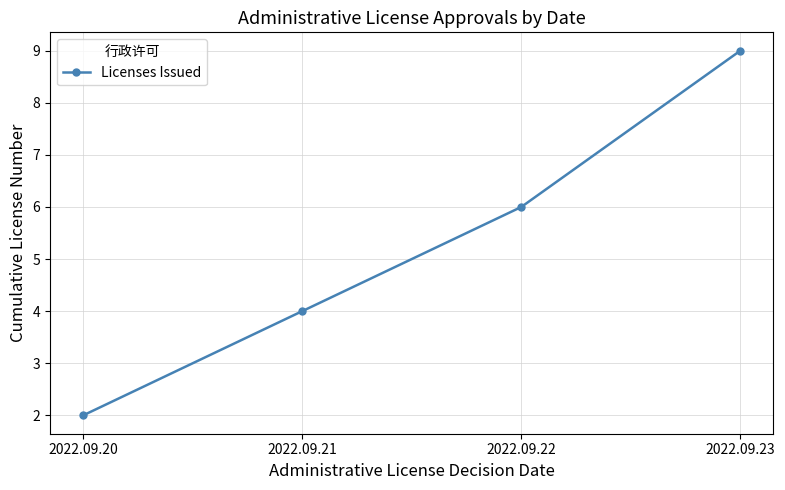

True or false: the data has more than 0 interior local peaks.

False